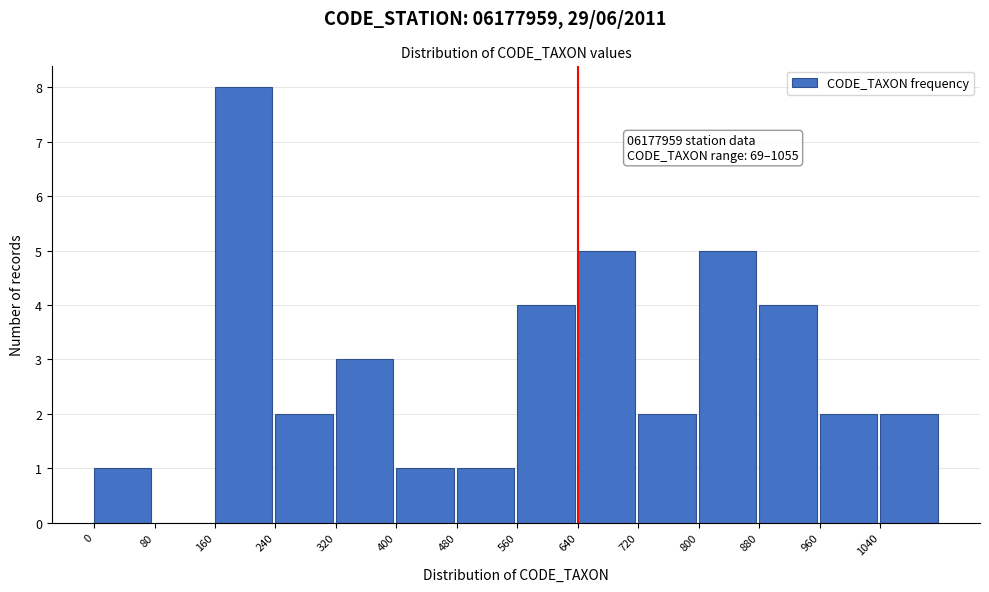

Over which range of the x-axis is the bar tallest?

160 to 240